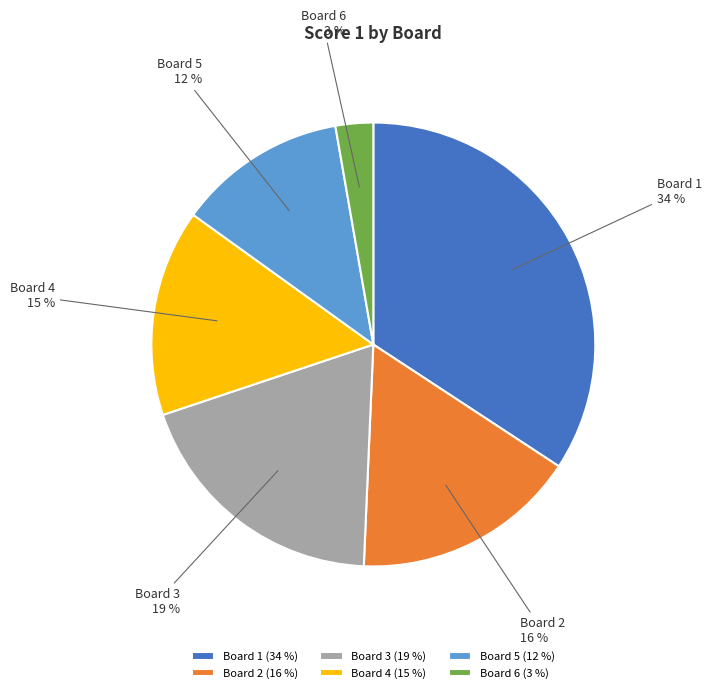

Do Board 2 and Board 4 together represent more than half of the pie?

No